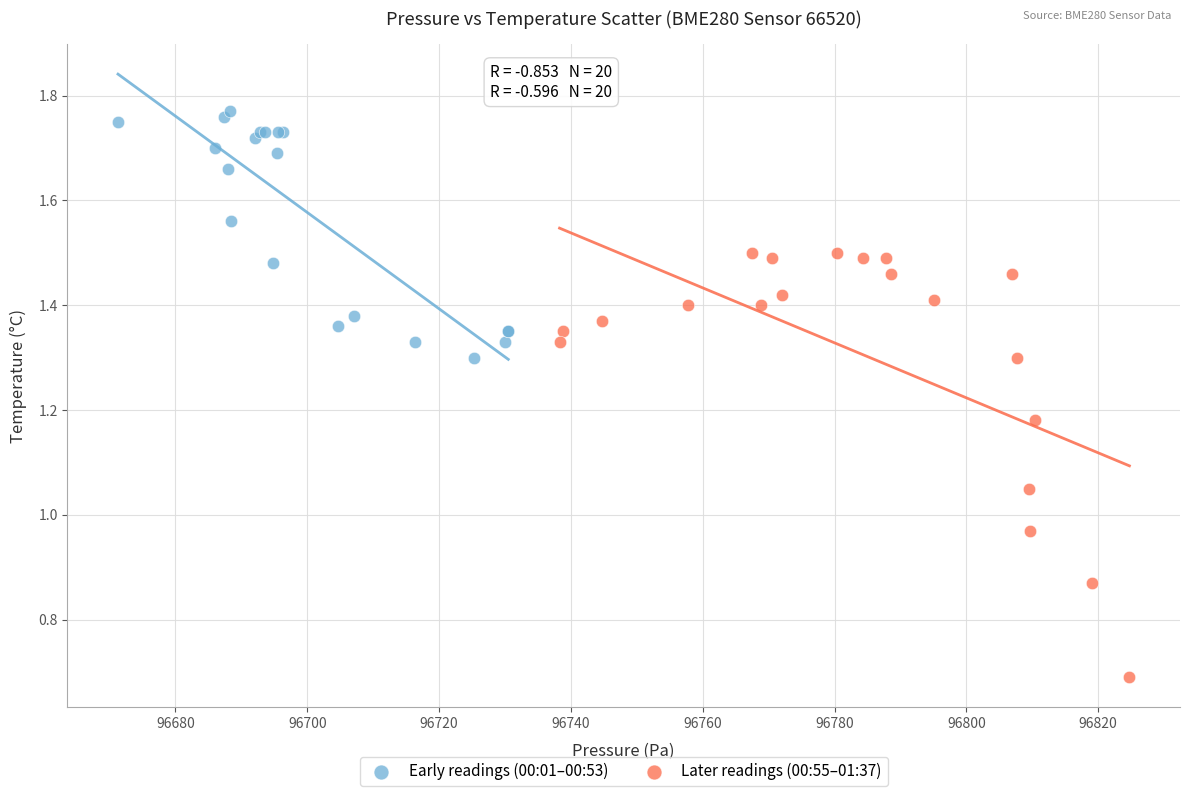

Which series has the widest spread of Y values?

Later readings (00:55–01:37)